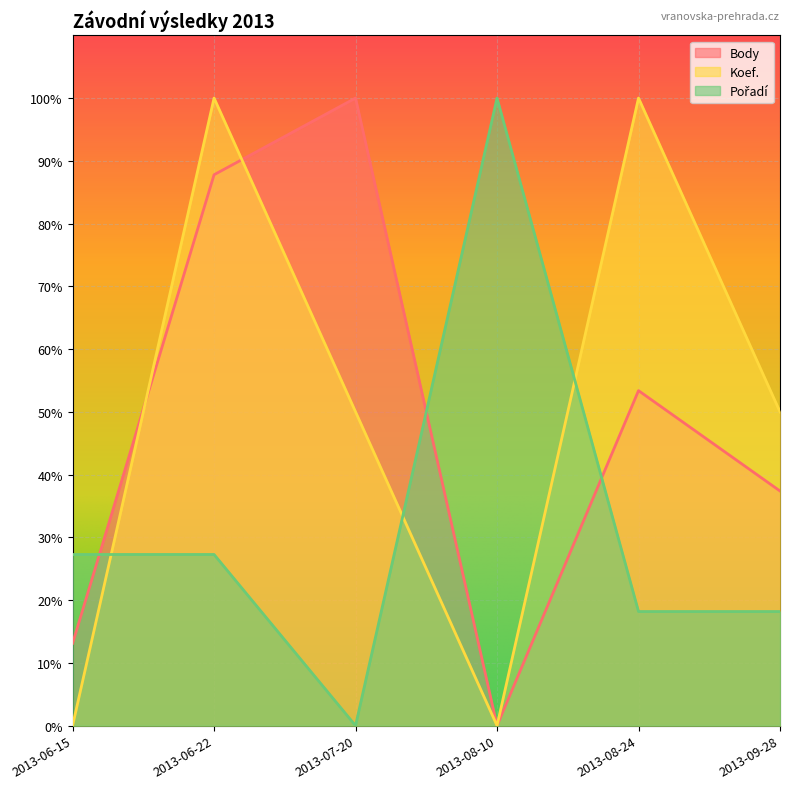

What is the average value of the Pořadí series?

31.8